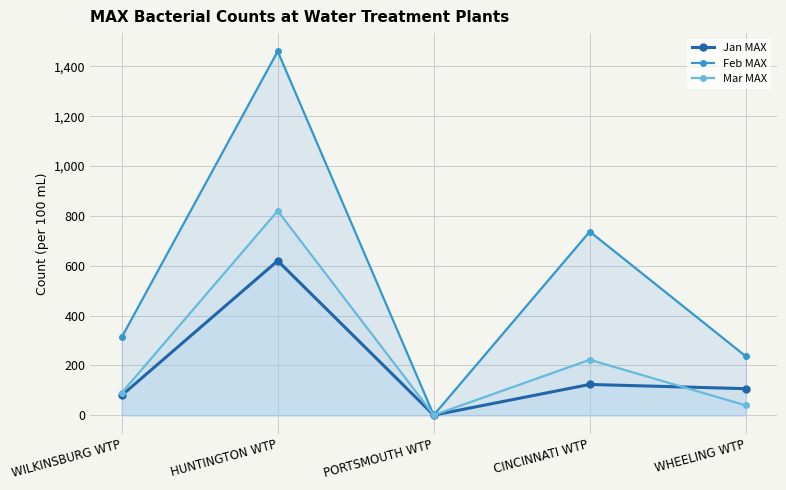

What is the value of the Mar MAX point at the 2nd from the left?

820